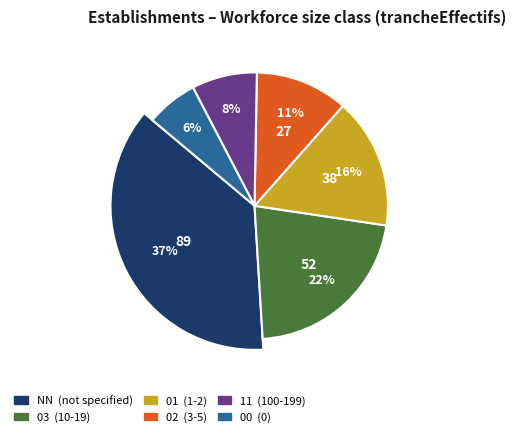

How many segments does this pie chart have?

6